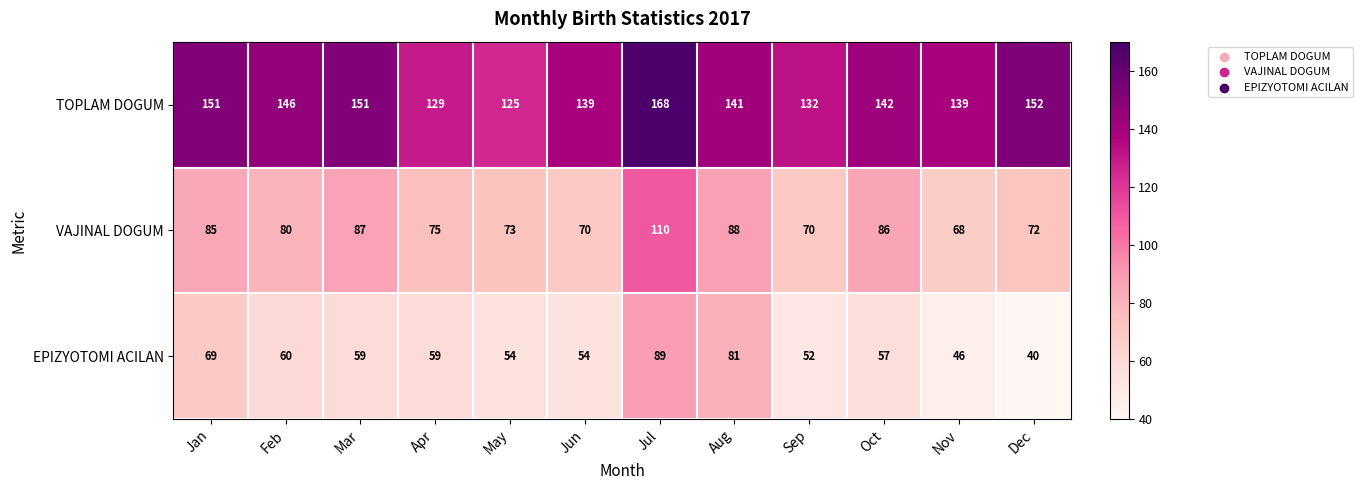

What is the highest value of the VAJINAL DOGUM series?

110